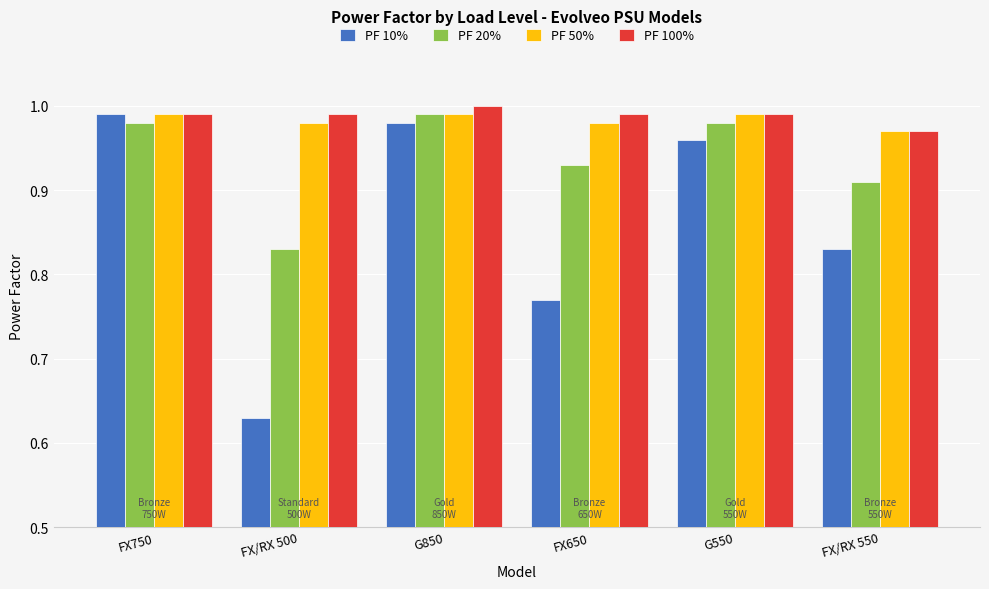

Is it true that PF 50% equals 1.5 at FX/RX 500?

False